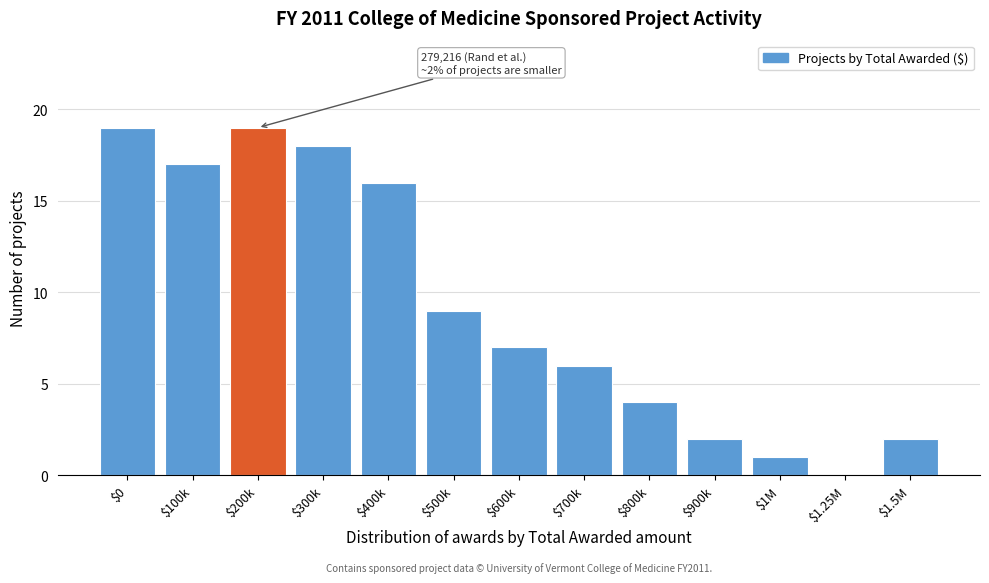

What is the greatest value displayed?

19